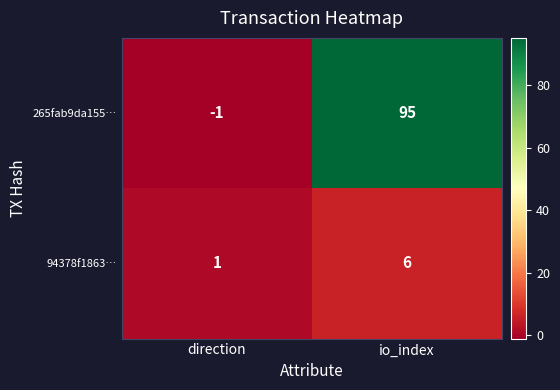

What is the difference between the highest and lowest values at io_index?

89